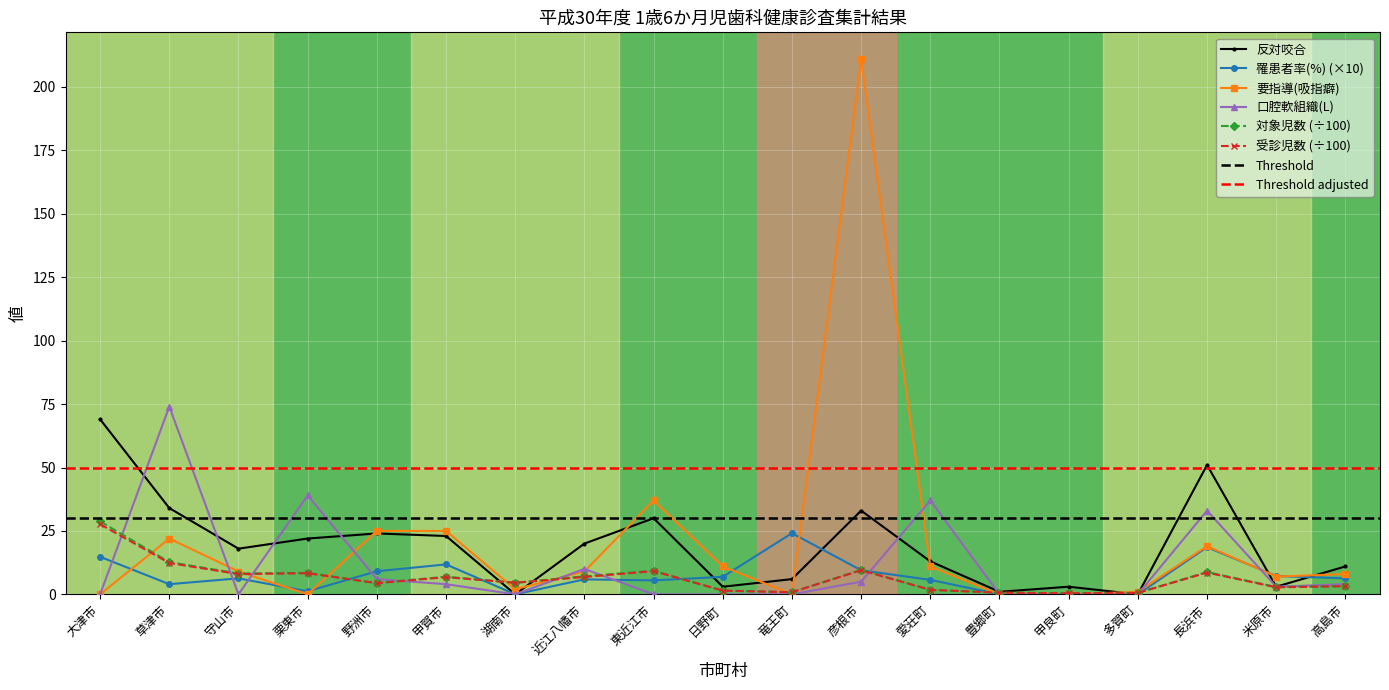

At which category does the chart reach its minimum across all series?

湖南市